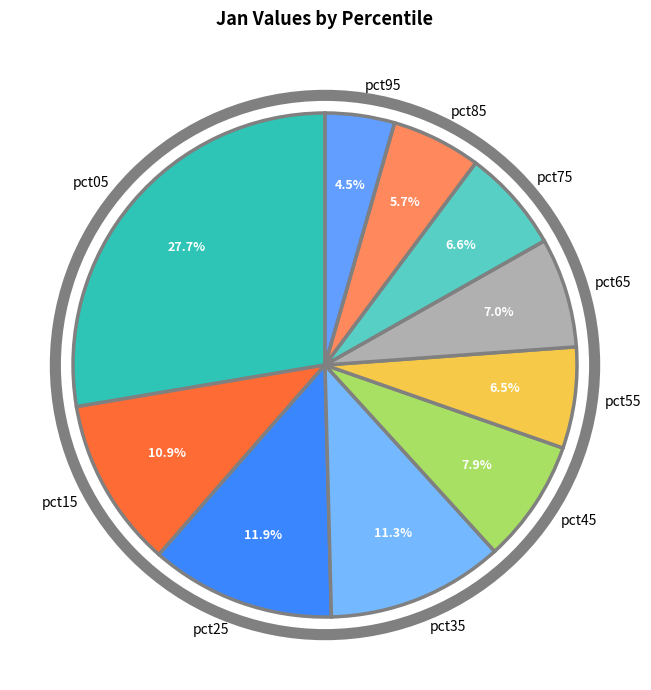

To the nearest percent, what is the difference between the largest and smallest slice percentages?

23%